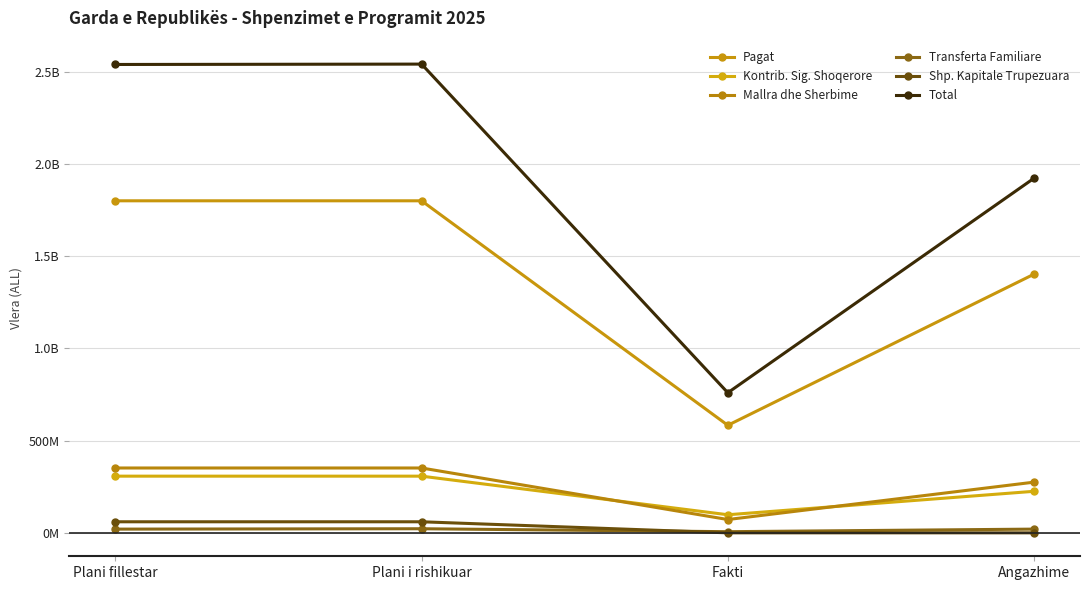

Is this an area chart (filled region under the line)?

No